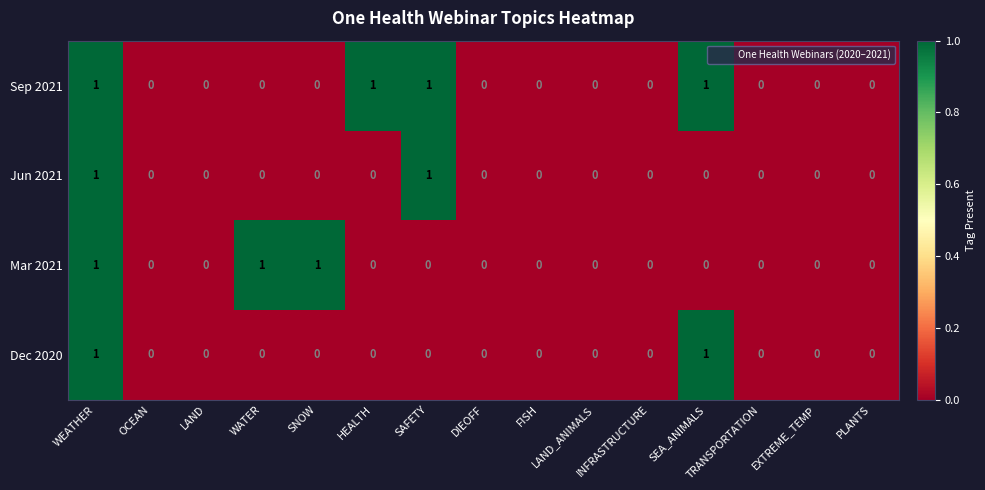

Count the number of data series in this chart.

4